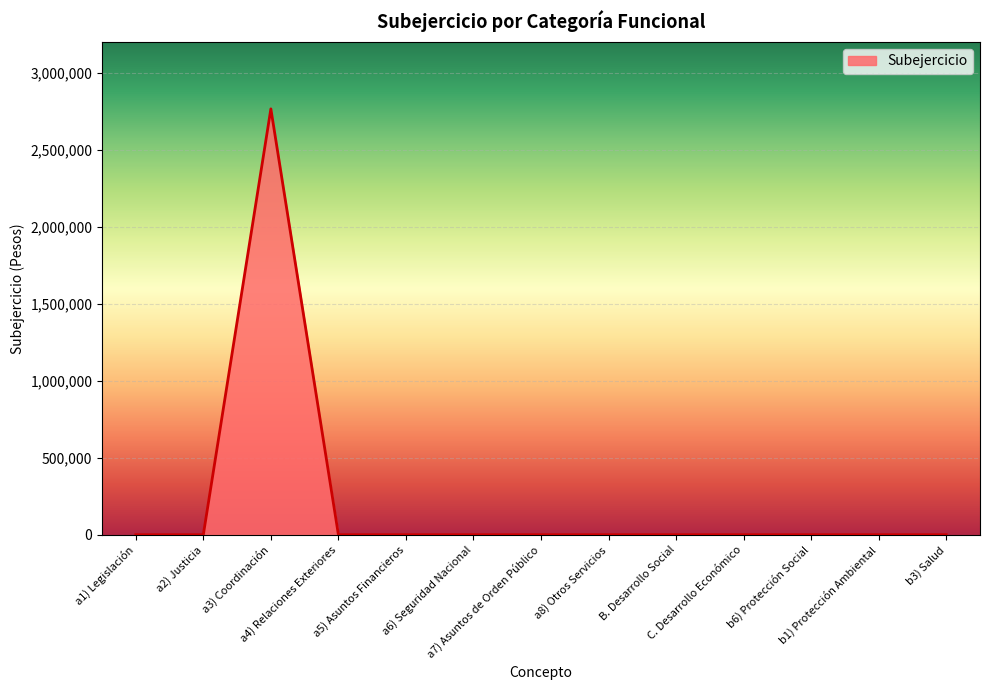

What is the maximum value shown in the chart?

2764921